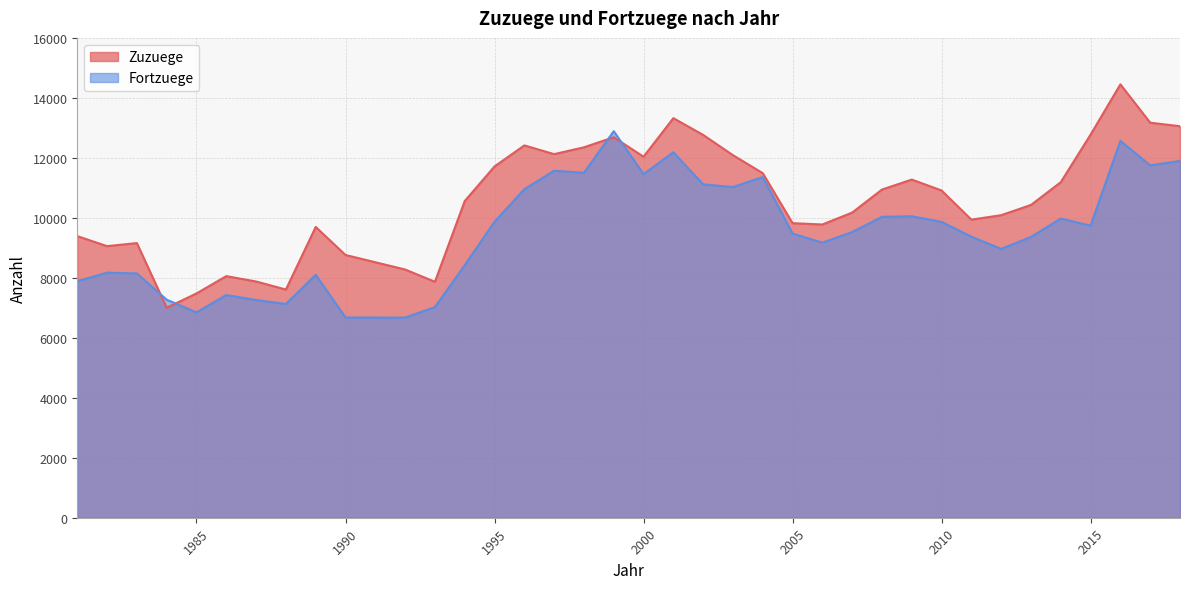

Does the chart display data point markers on the line(s)?

No